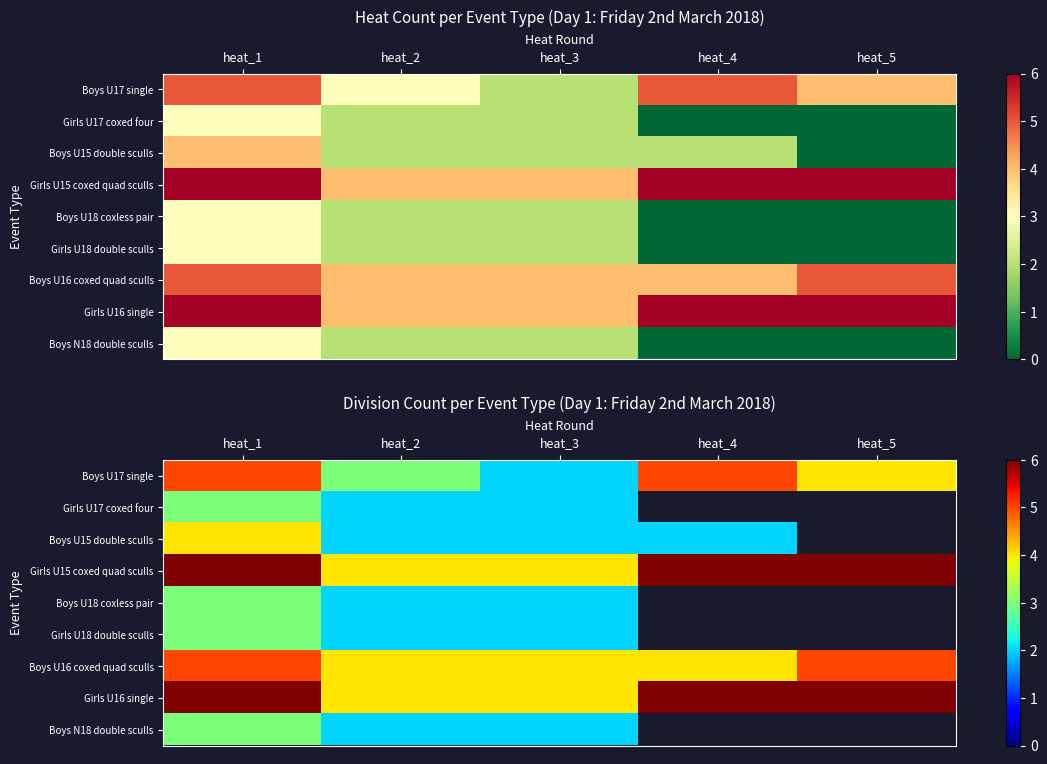

Count the number of data series in this chart.

9